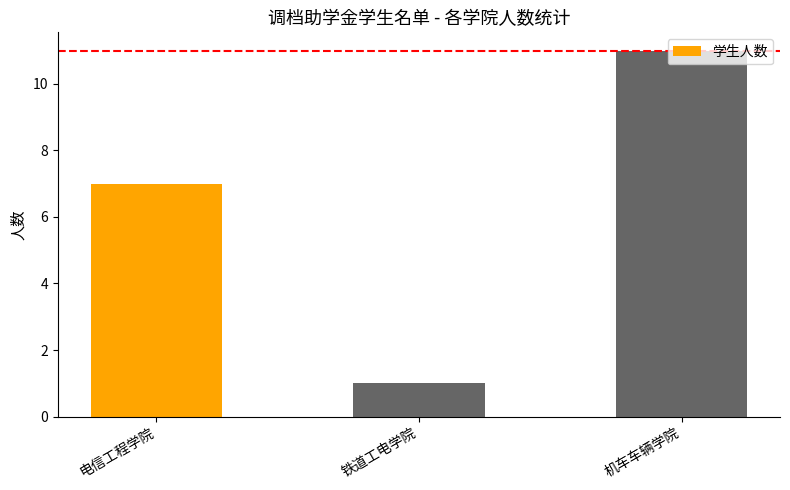

What is the label of the 1st bar from the right?

机车车辆学院